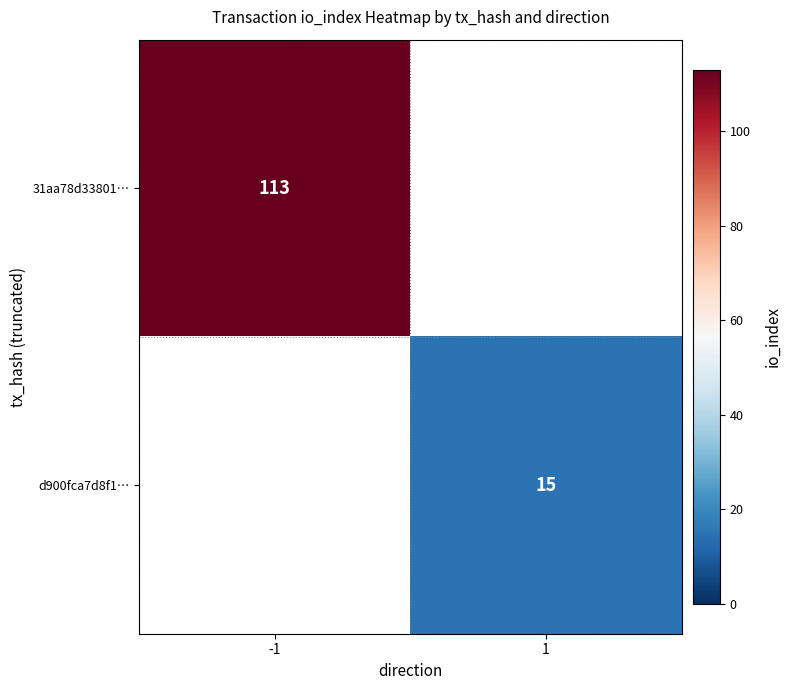

Which category has the highest value across all series?

-1